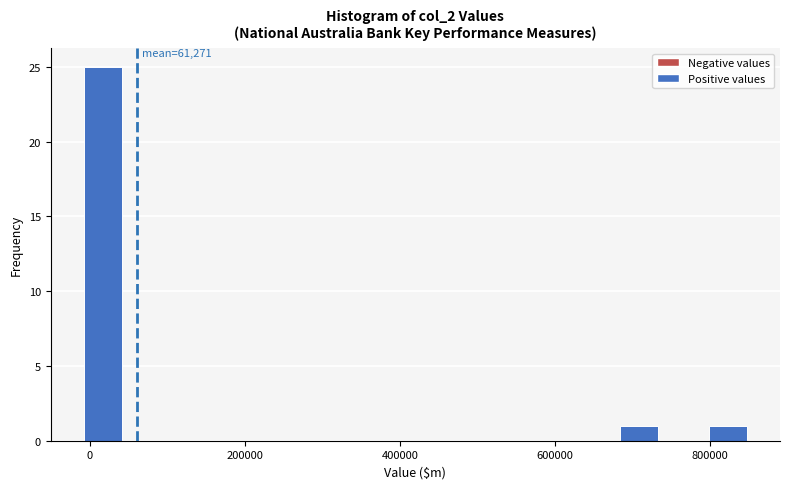

Read against the x-axis, roughly where is the centre of the tallest bar?

20000